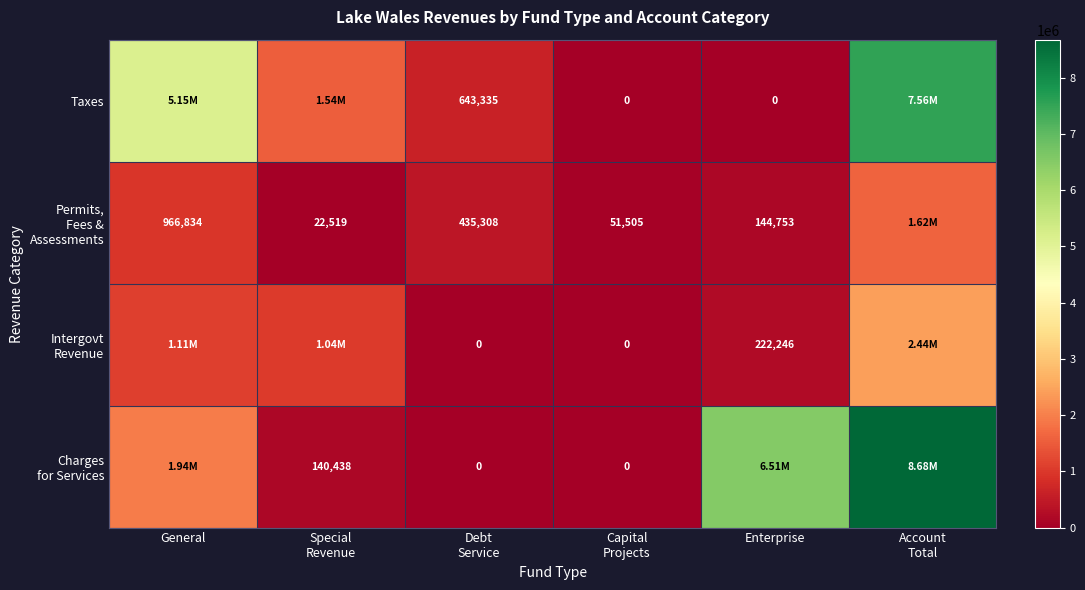

Is the value of Permits, Fees & Assessments at Debt Service greater than the value of Intergovt Revenue at Enterprise?

Yes